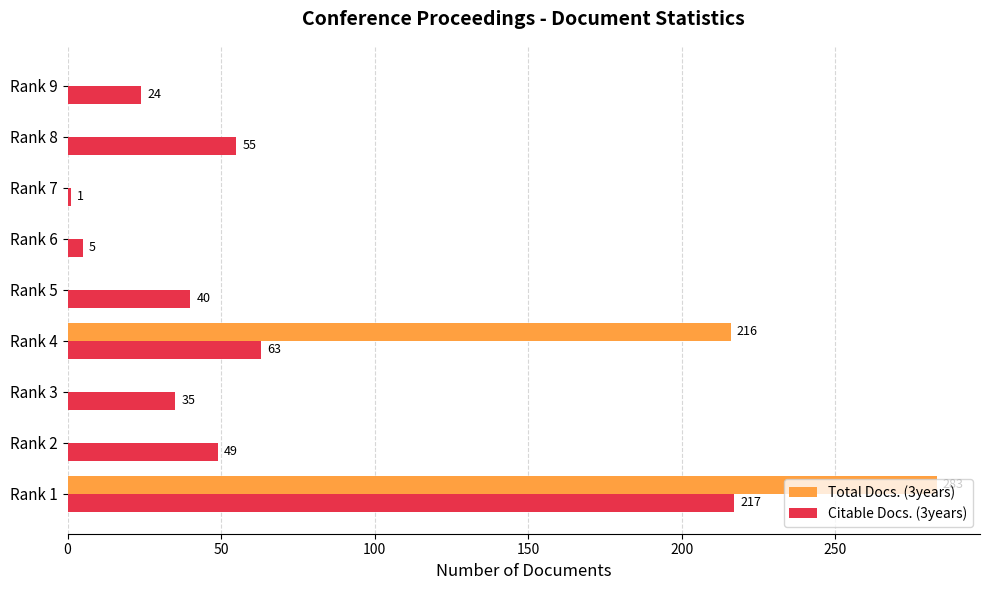

The value of Total Docs. (3years) at Rank 6 is -89. True or false?

False